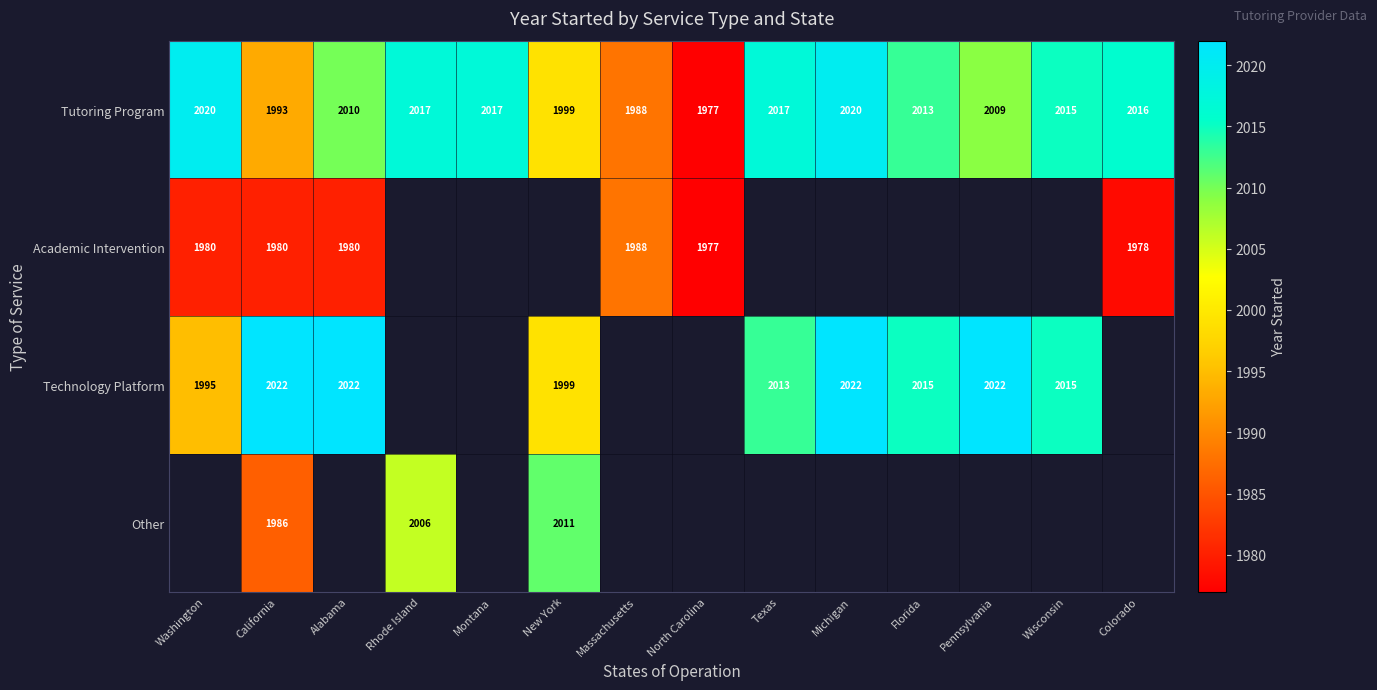

What is the maximum value shown in the chart?

2022.0